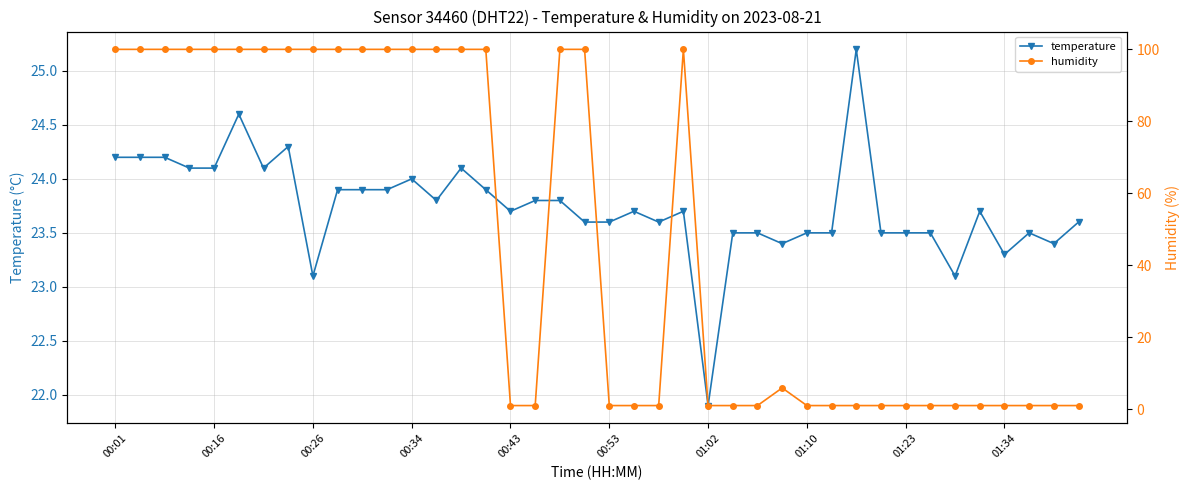

At which label does temperature first exceed 23?

00:01